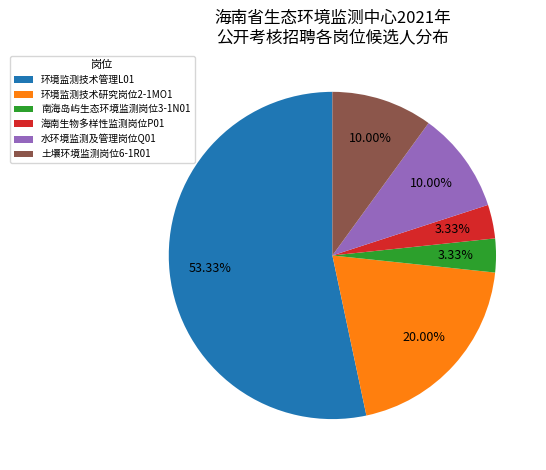

To the nearest percent, what is the combined percentage of 水环境监测及管理岗位Q01 and 海南生物多样性监测岗位P01?

13%